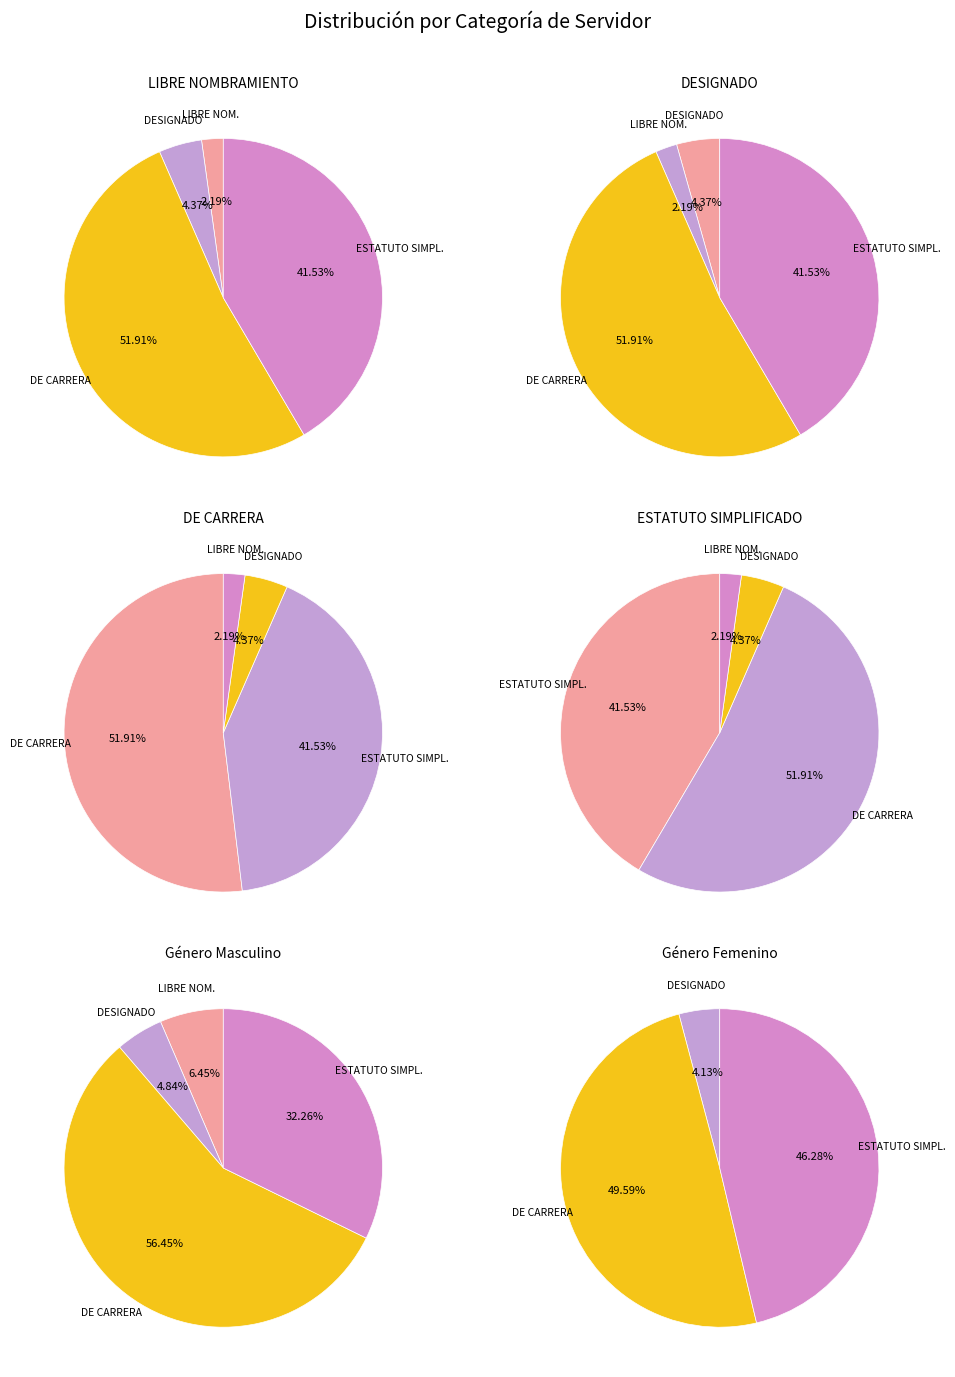

Count the number of slices in the pie.

4